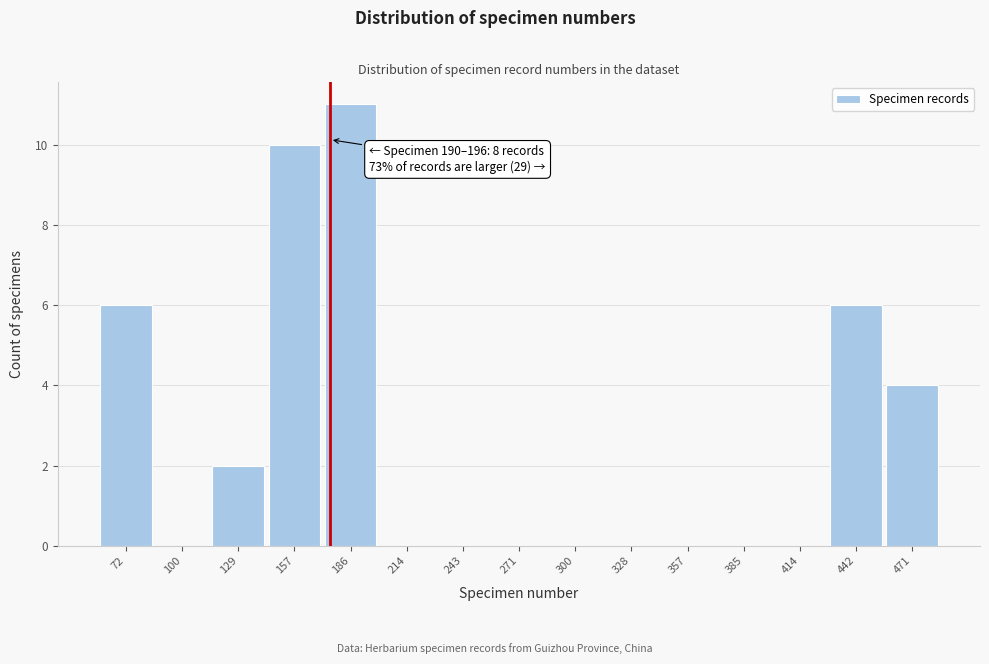

Reading left to right, what are all the values shown in this chart?

72=6	100=0	129=2	157=10	186=11	214=0	243=0	271=0	300=0	328=0	357=0	385=0	414=0	442=6	471=4